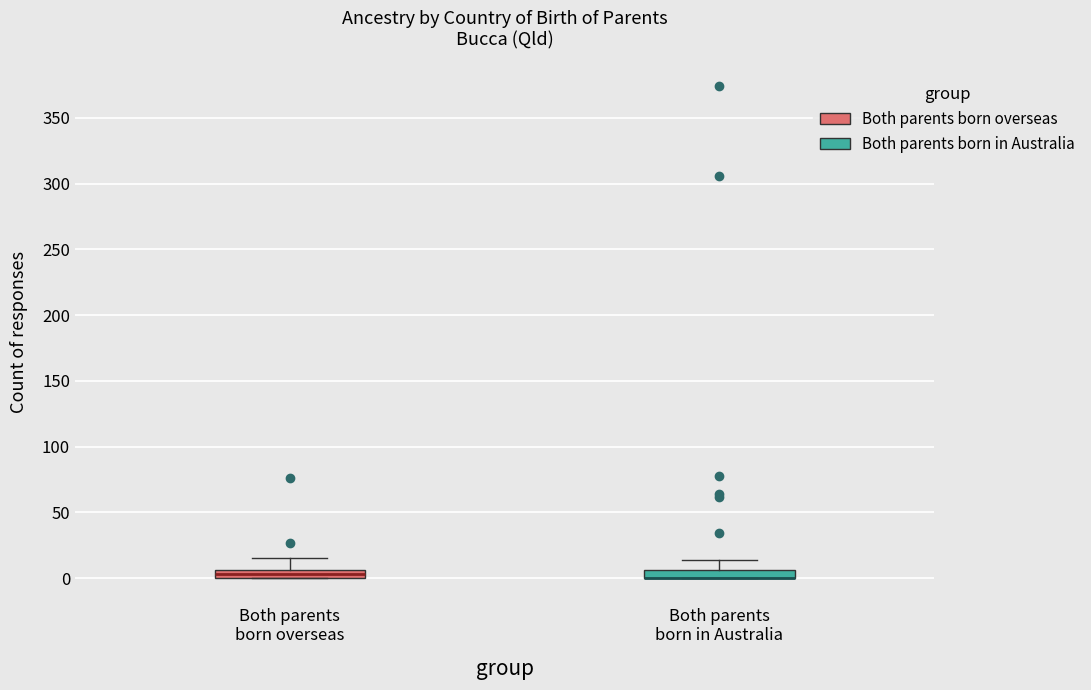

Where is the upper edge of the box for Both parents born in Australia on the y-axis? The values are not printed on the chart, so give them approximately, as read against the axis.

5